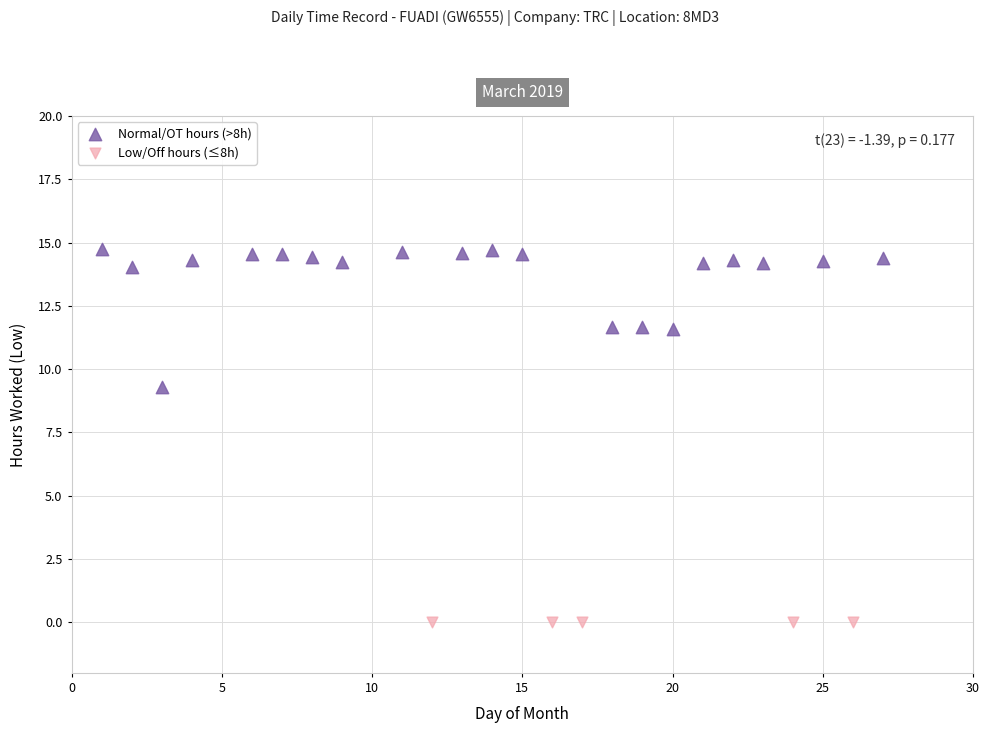

Which series reaches the maximum Y coordinate?

Normal/OT hours (>8h)